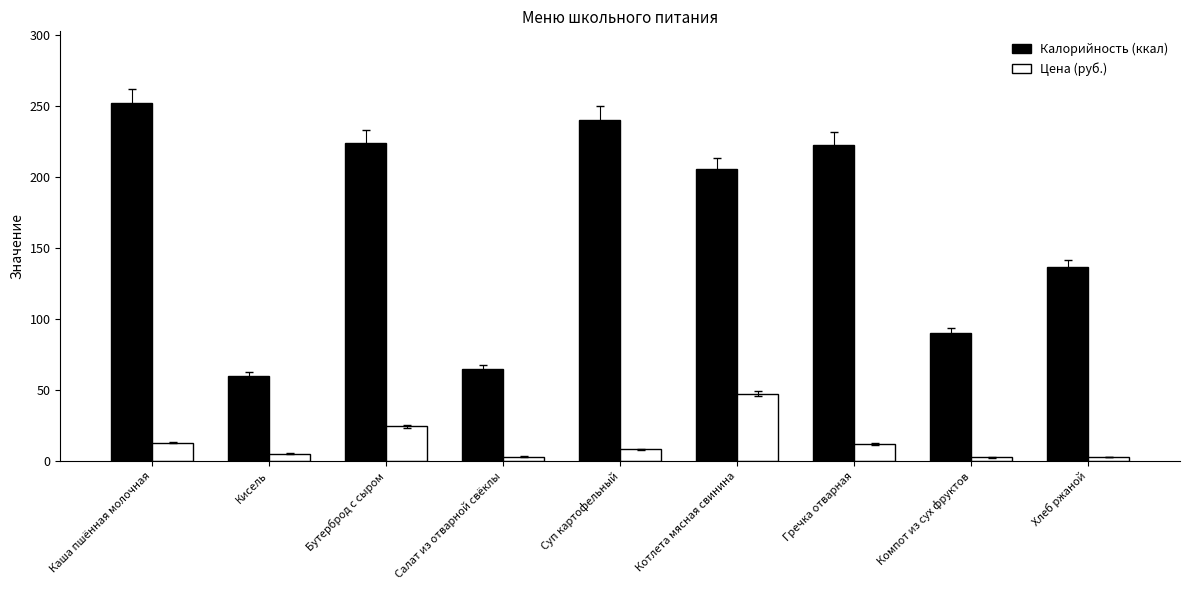

What is the approximate value of Калорийность (ккал) at Котлета мясная свинина?

205.6